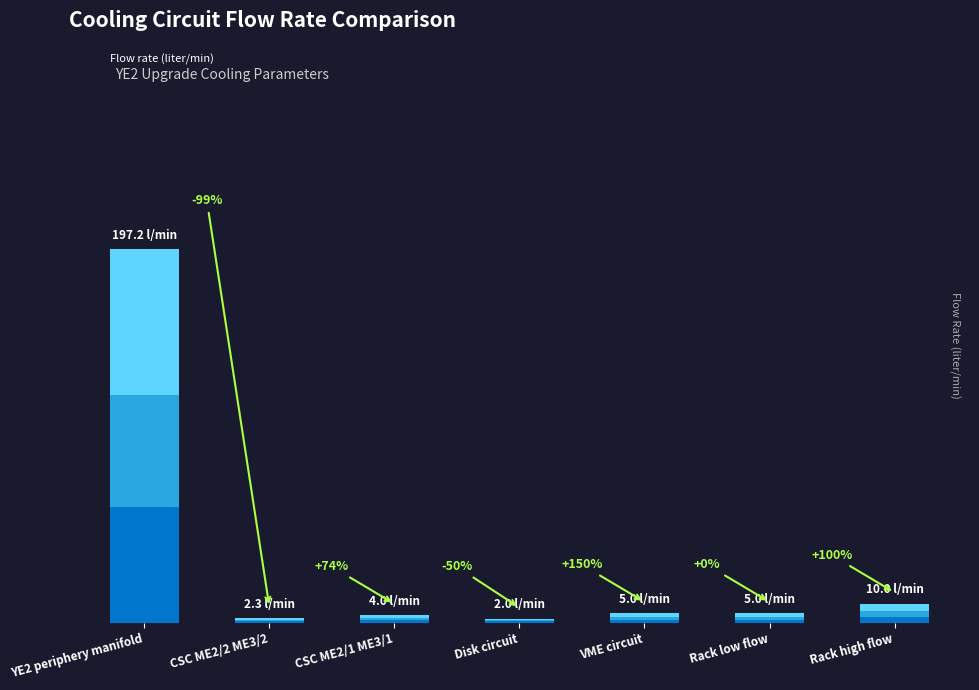

Are the bars horizontal?

No